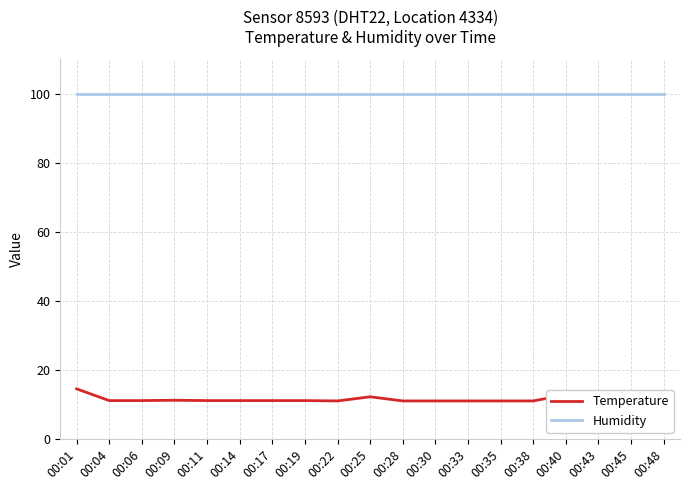

True or false: Humidity and Temperature intersect in this chart.

False